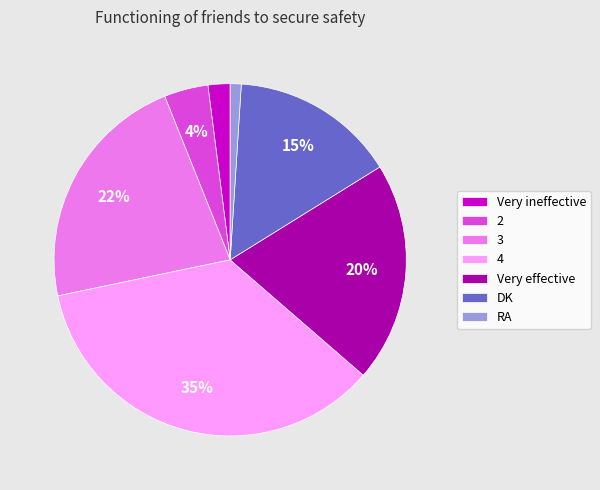

Is it true that RA is 7% of the pie?

False